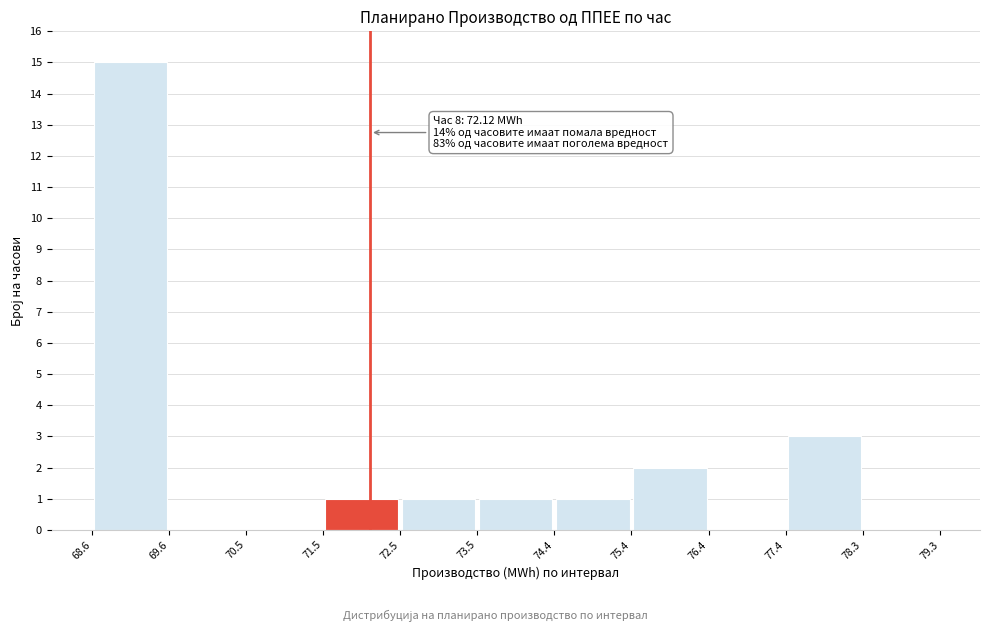

Which range on the x-axis has the tallest bar?

68.6 to 69.6